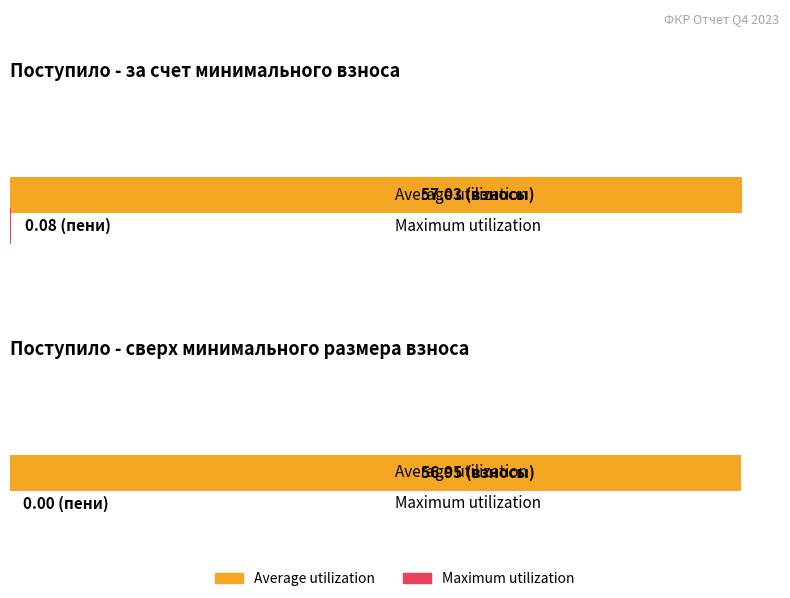

Is the value of Maximum utilization at за счет минимального взноса greater than the value of Average utilization at за счет минимального взноса?

No